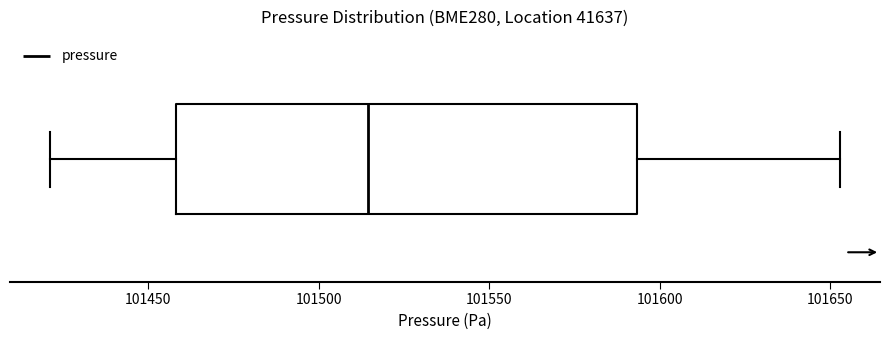

Read this box plot against the x-axis: the position of the median line, the range covered by the box, and the ends of both whiskers. The values are not printed on the chart, so give them approximately, as read against the axis.

median 101515, box 101460 to 101595, whiskers 101420 to 101655